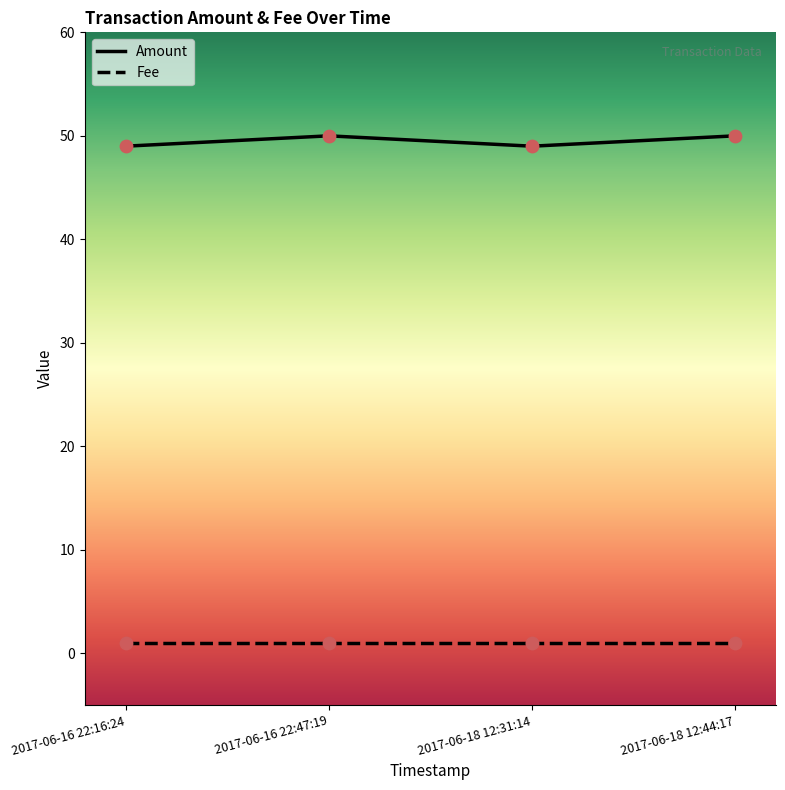

List the series in order of their overall mean, lowest first.

Fee, Amount